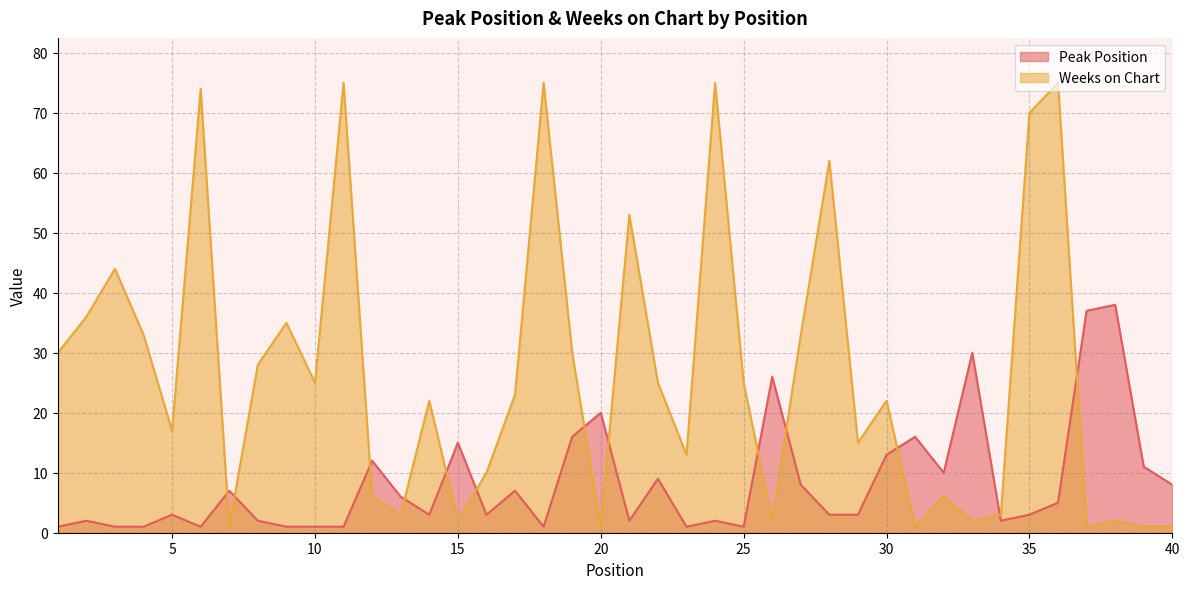

Rank the series at 12 from lowest to highest value.

Weeks on Chart, Peak Position